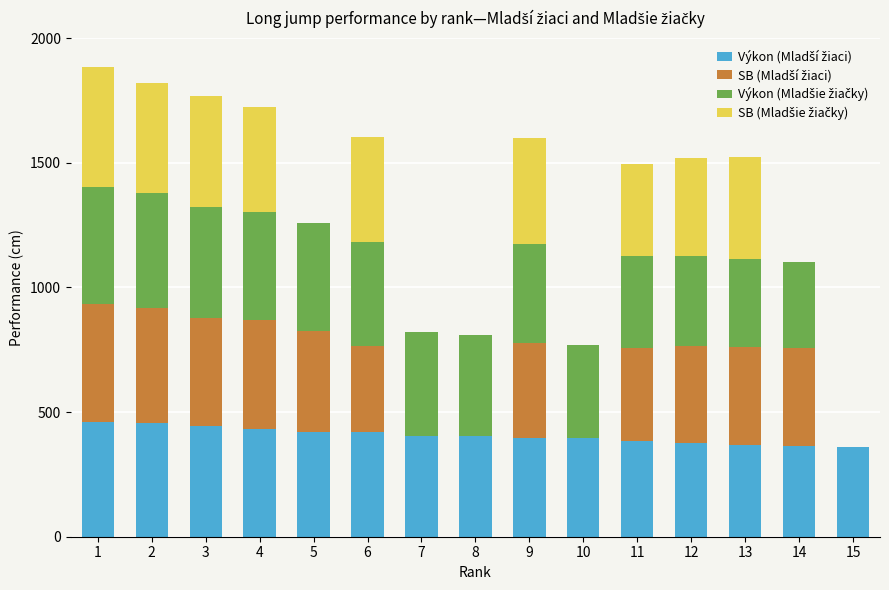

At which category is the sum across all series the highest?

1